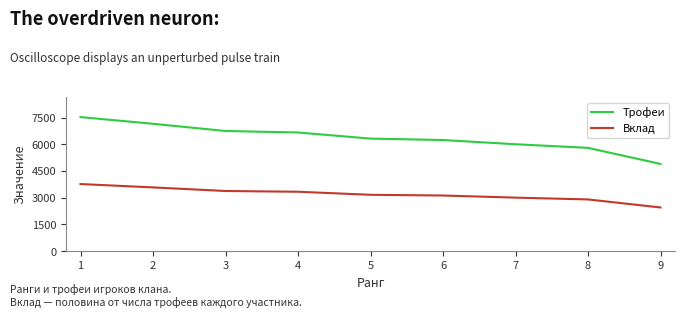

True or false: Трофеи and Вклад intersect in this chart.

False